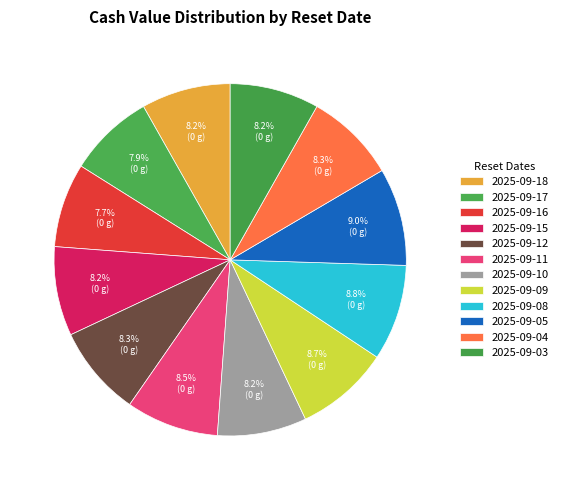

How many segments does this pie chart have?

12